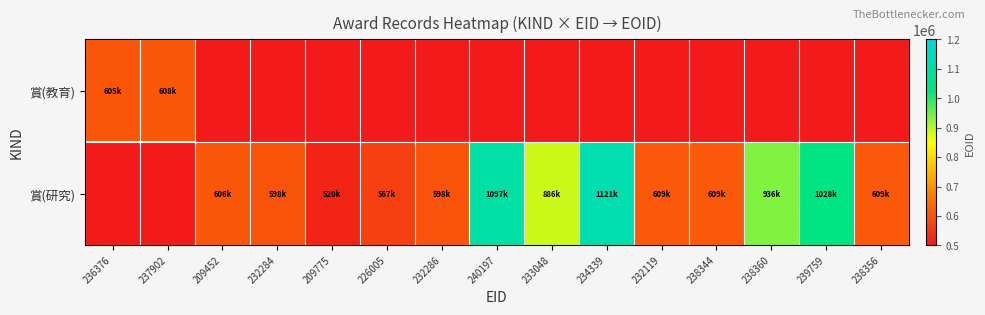

What is the greatest value displayed?

1121150.0